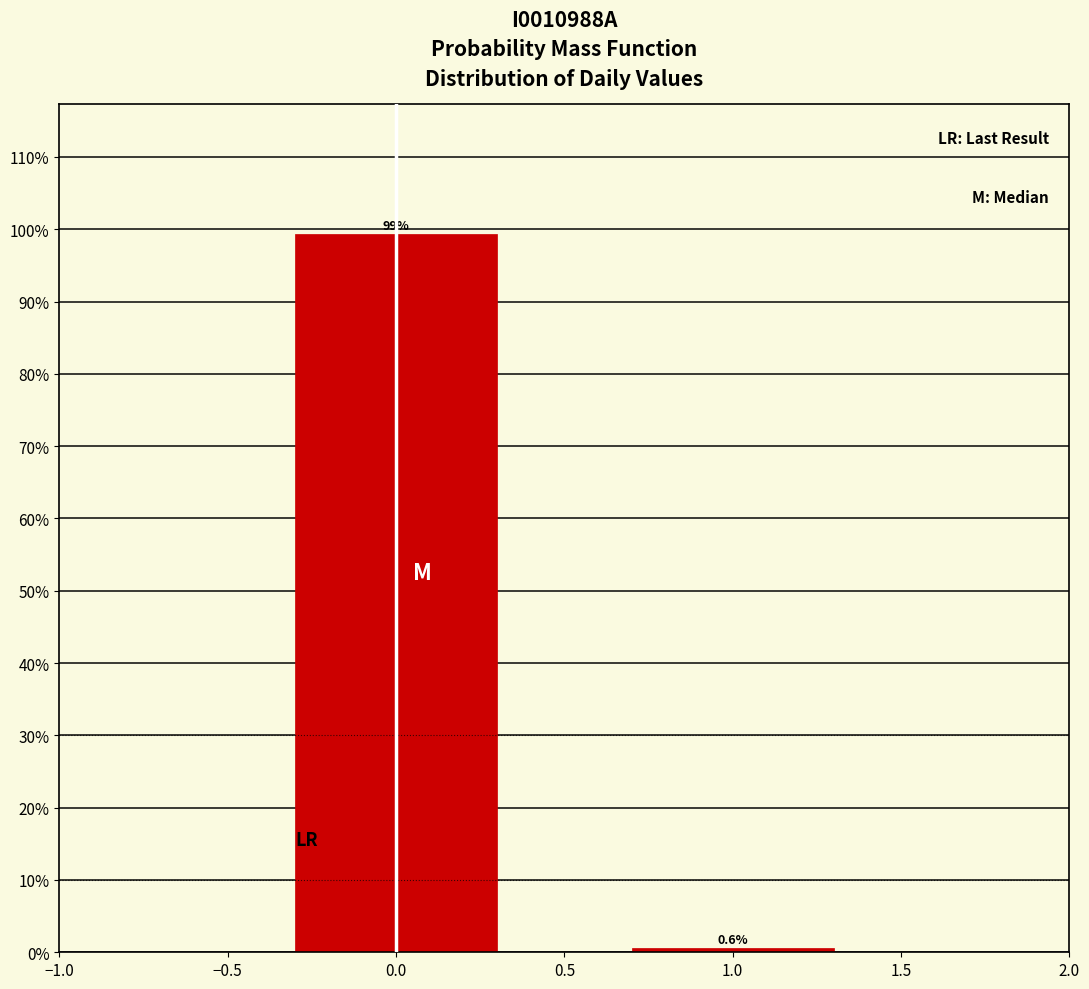

Reading left to right, extract all data points from this chart.

99.4	0.6